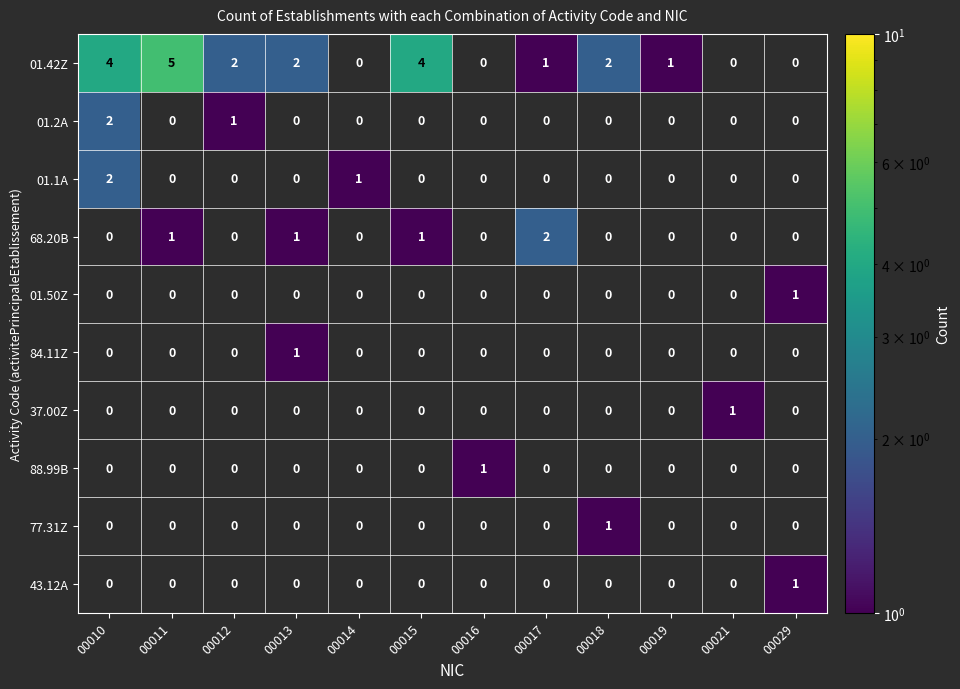

The 68.20B series shows 0 at 00015. True or false?

False